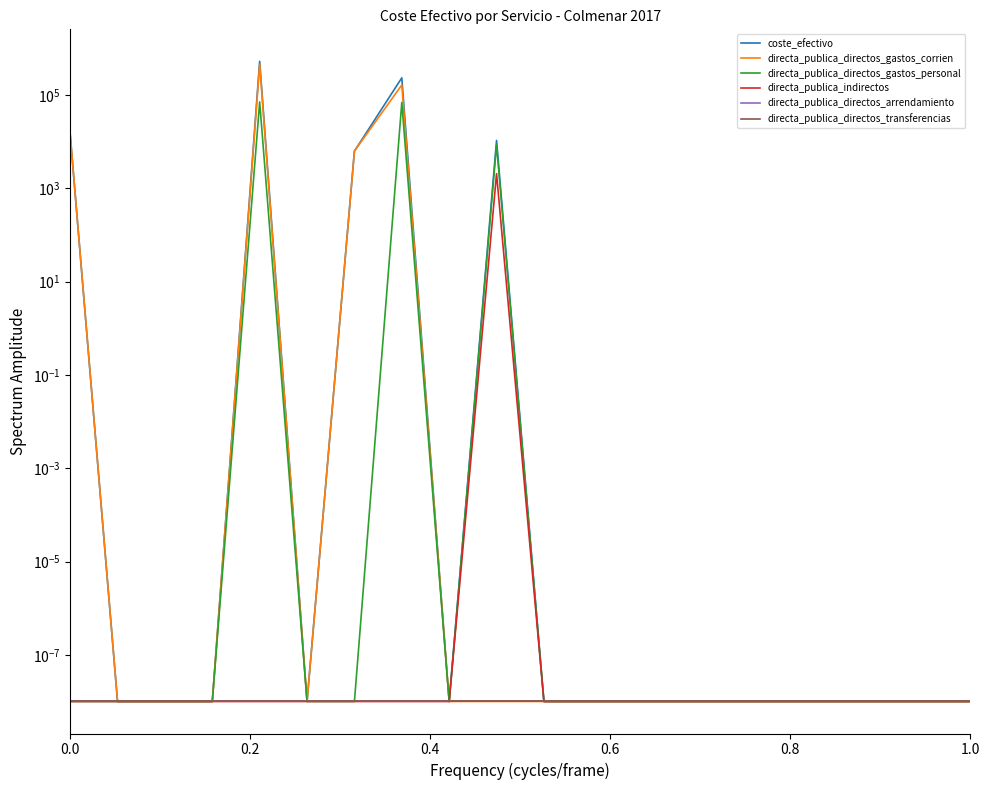

Rank the series by their maximum value, from highest to lowest.

coste_efectivo, directa_publica_directos_gastos_corrien, directa_publica_directos_gastos_personal, directa_publica_indirectos, directa_publica_directos_arrendamiento, directa_publica_directos_transferencias